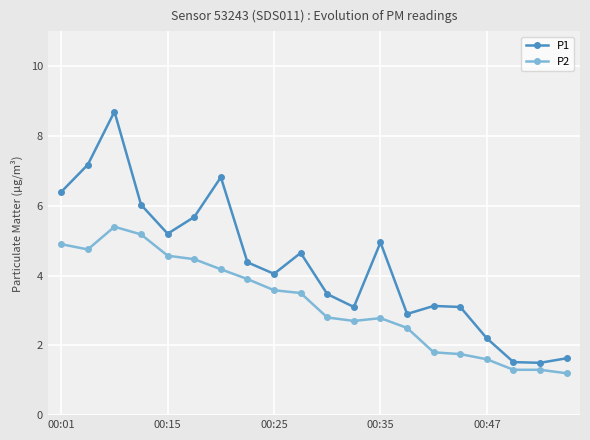

List the series in order of their peak value, lowest first.

P2, P1